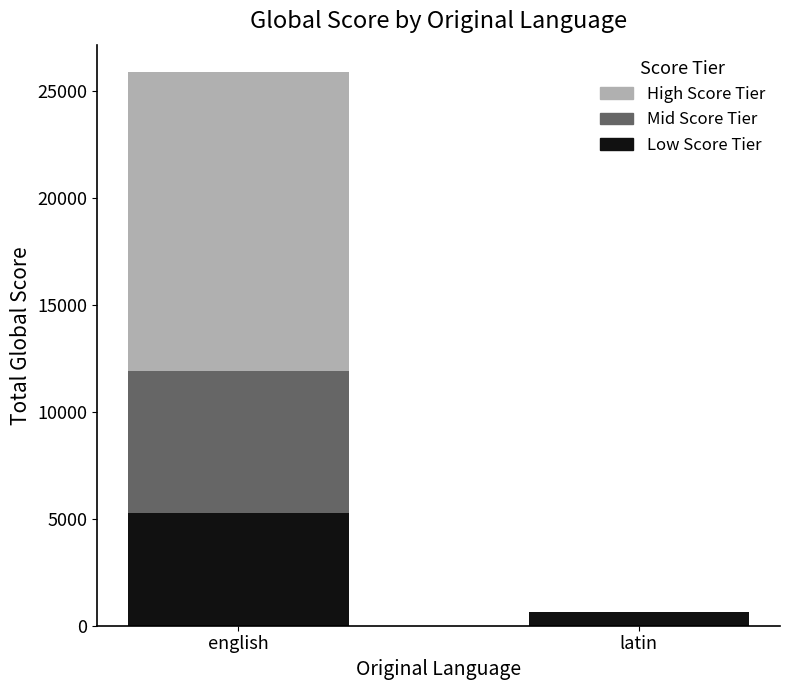

Which category has the highest value in the Low Score Tier series?

english